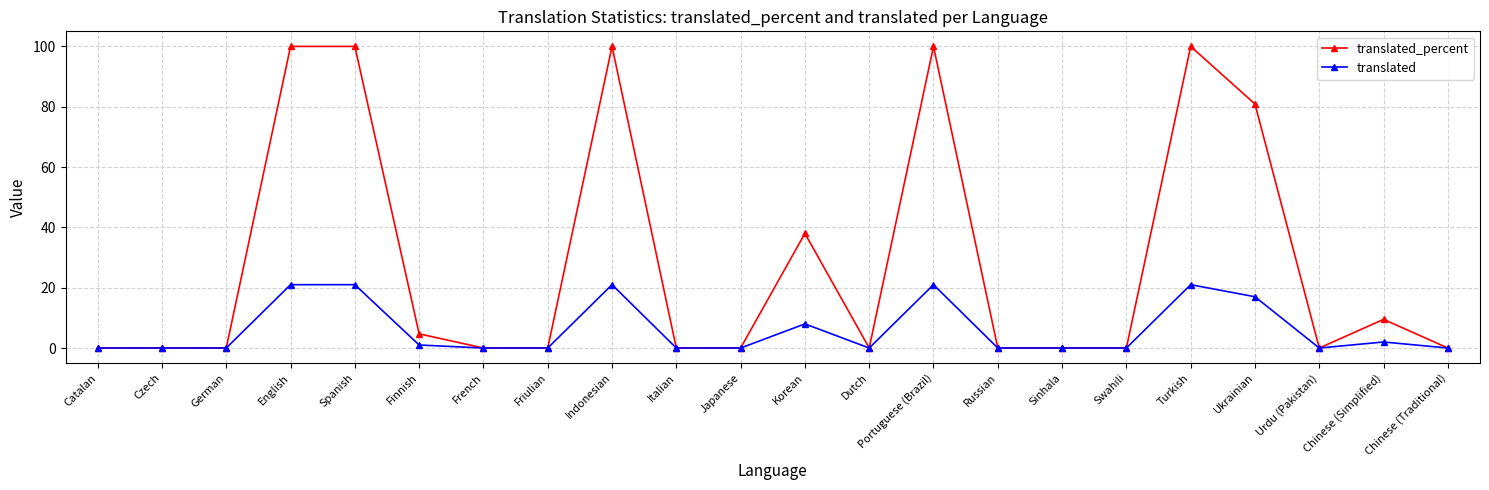

What is the greatest value displayed?

100.0